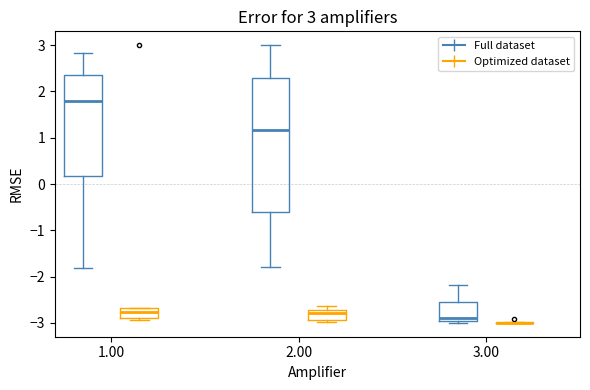

Comparing the boxes themselves (not the whiskers), which one is the tallest?

2.00 (Full dataset)